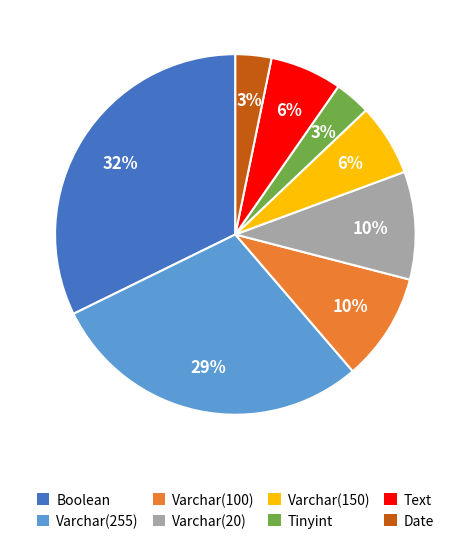

To the nearest percent, what is the average slice percentage?

12%